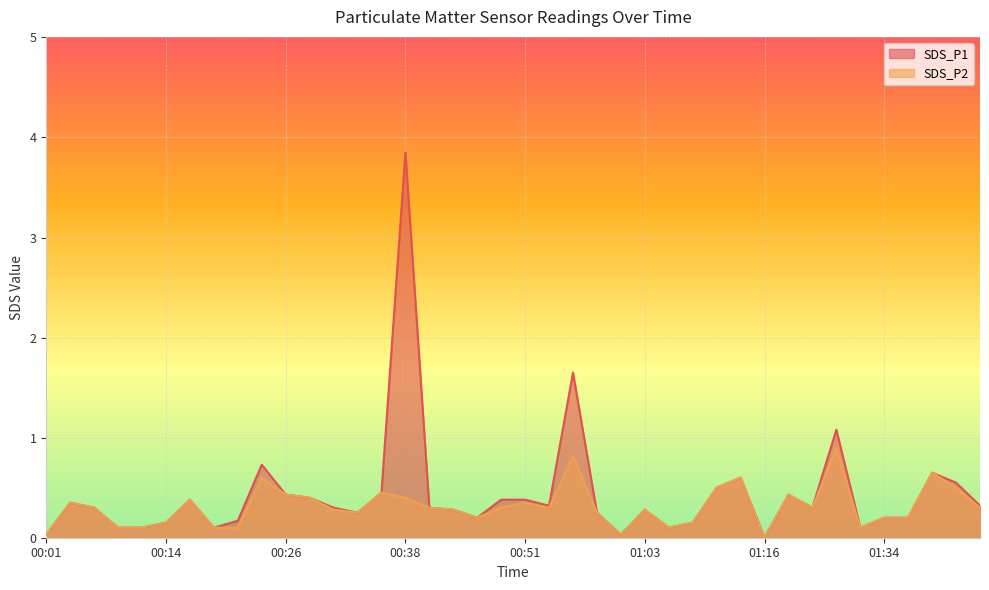

At which label is SDS_P2 closest to 0?

01:16